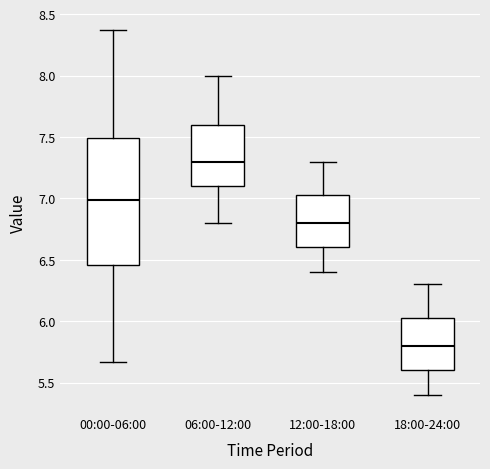

Reading left to right, read every box against the y-axis: the position of its median line, the range the box covers, and the ends of its whiskers. The values are not printed on the chart, so give them approximately, as read against the axis.

00:00-06:00: median 7.00, box 6.45 to 7.50, whiskers 5.65 to 8.35
06:00-12:00: median 7.30, box 7.10 to 7.60, whiskers 6.80 to 8.00
12:00-18:00: median 6.80, box 6.60 to 7.05, whiskers 6.40 to 7.30
18:00-24:00: median 5.80, box 5.60 to 6.05, whiskers 5.40 to 6.30